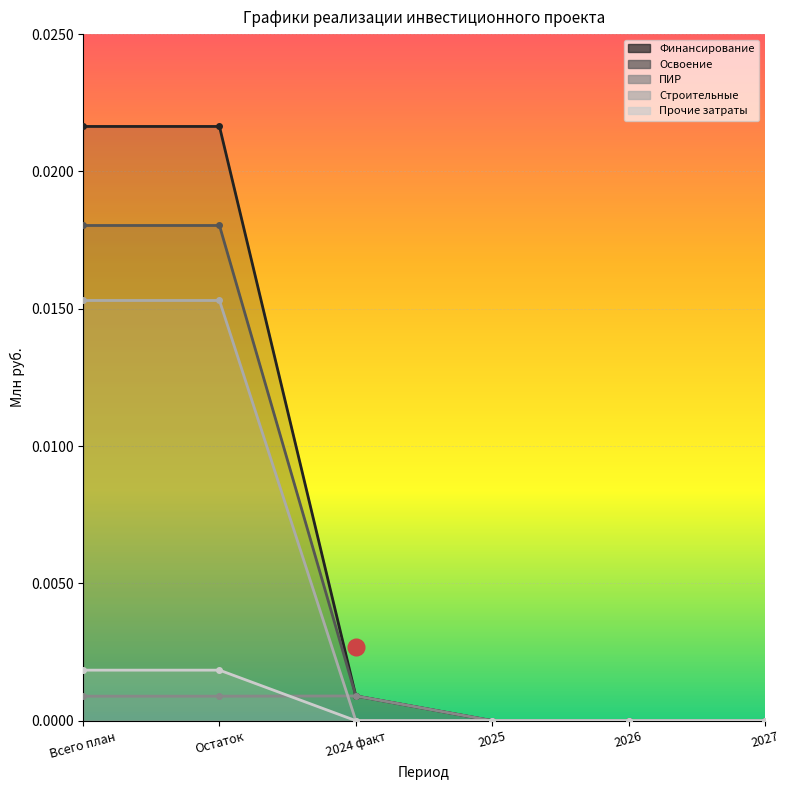

Reading left to right, transcribe all the data shown in this chart.

Финансирование: Всего план=0.0	Остаток=0.0	2024 факт=0.0	2025=0.0	2026=0.0	2027=0.0
Освоение: Всего план=0.0	Остаток=0.0	2024 факт=0.0	2025=0.0	2026=0.0	2027=0.0
ПИР: Всего план=0.0	Остаток=0.0	2024 факт=0.0	2025=0.0	2026=0.0	2027=0.0
Строительные: Всего план=0.0	Остаток=0.0	2024 факт=0.0	2025=0.0	2026=0.0	2027=0.0
Прочие затраты: Всего план=0.0	Остаток=0.0	2024 факт=0.0	2025=0.0	2026=0.0	2027=0.0